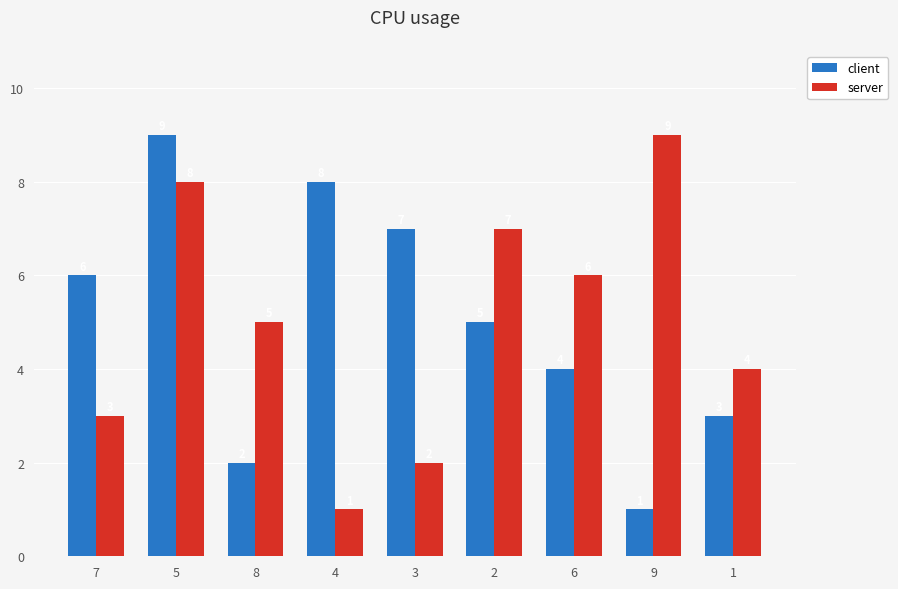

Count the server values in the range 3 to 7.

5